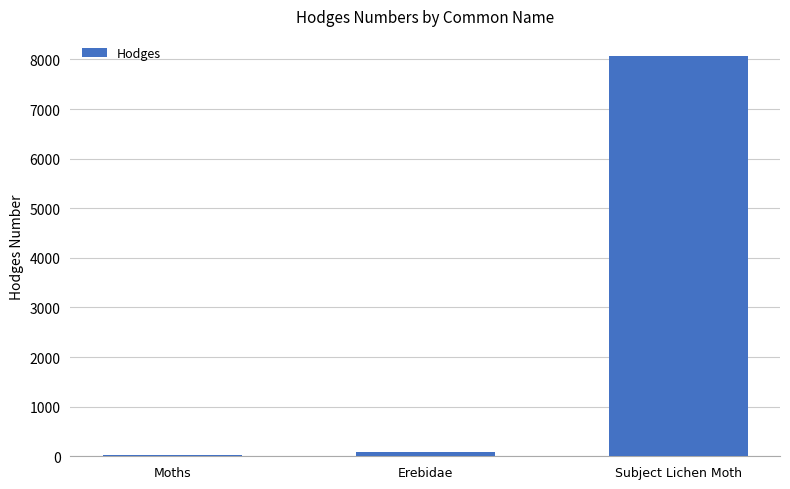

Count the number of data series in this chart.

1